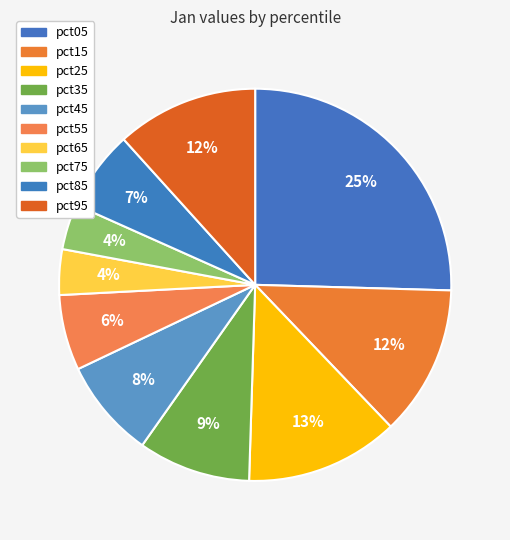

How many slices are in this pie chart?

10